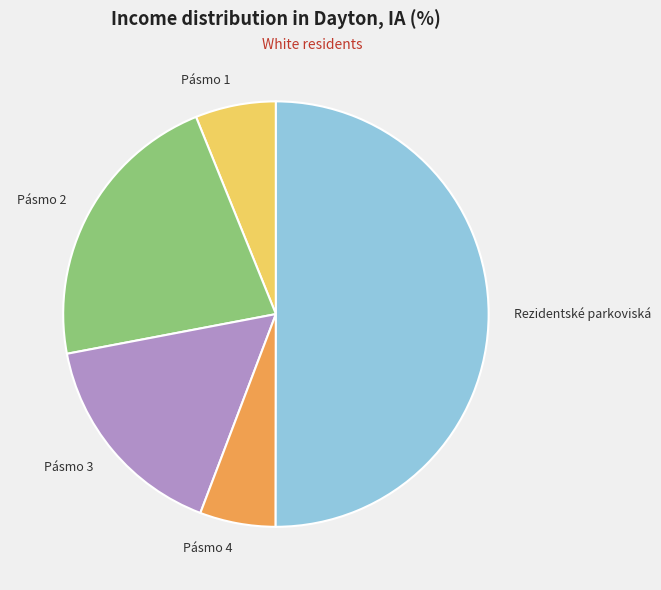

Count the number of slices in the pie.

5